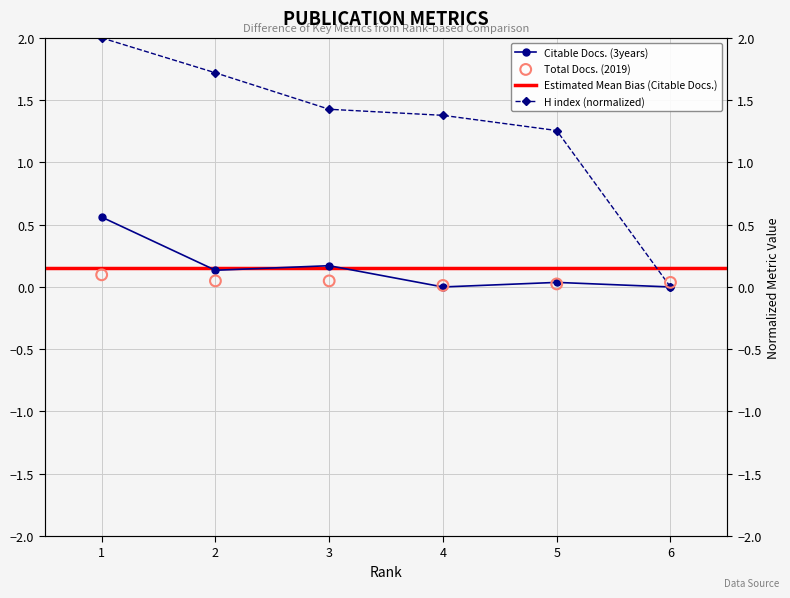

Which series has the largest total across all categories?

H index